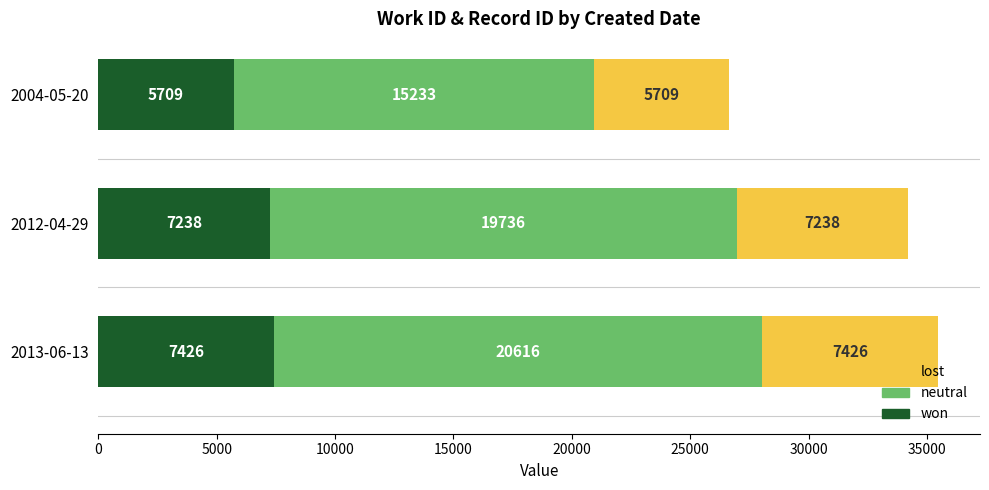

At which category is the sum across all series the highest?

2013-06-13